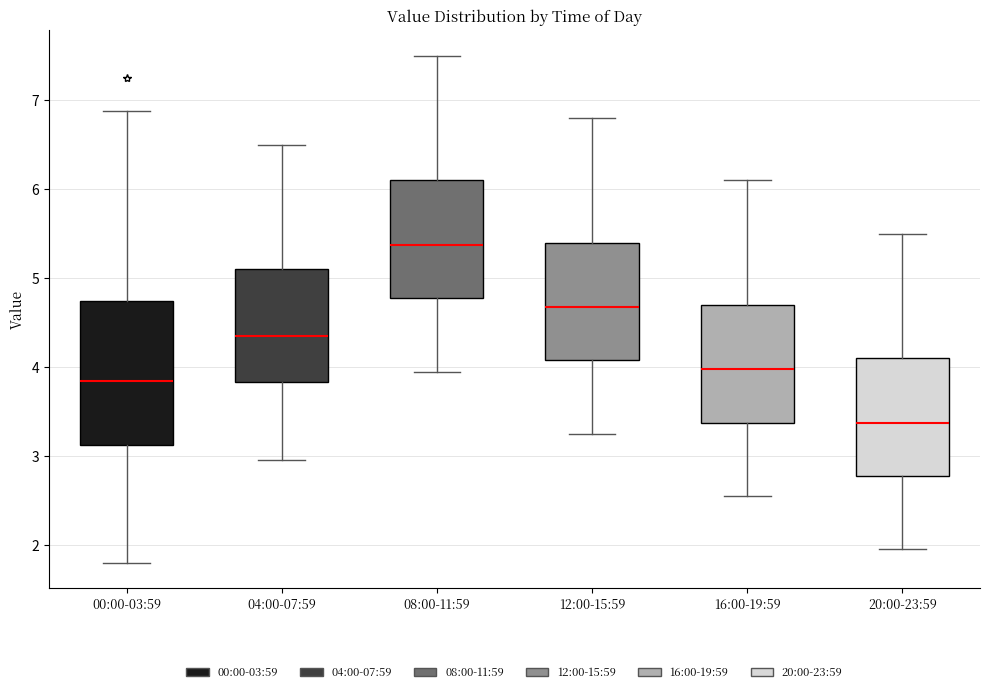

Which box has the lowest median line?

20:00-23:59